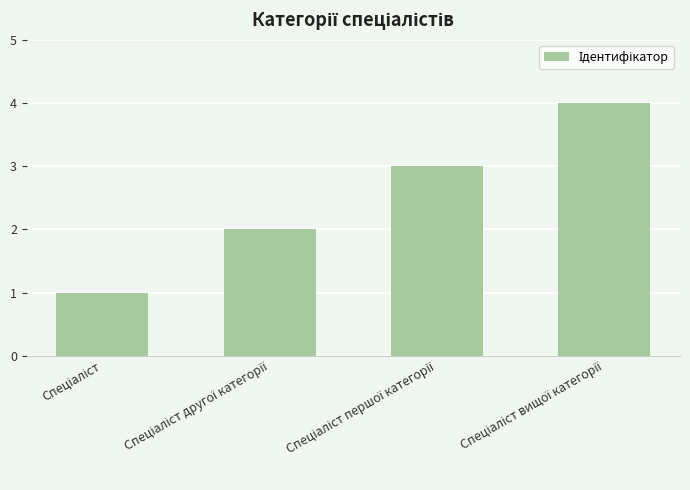

What is the sum of all values?

10